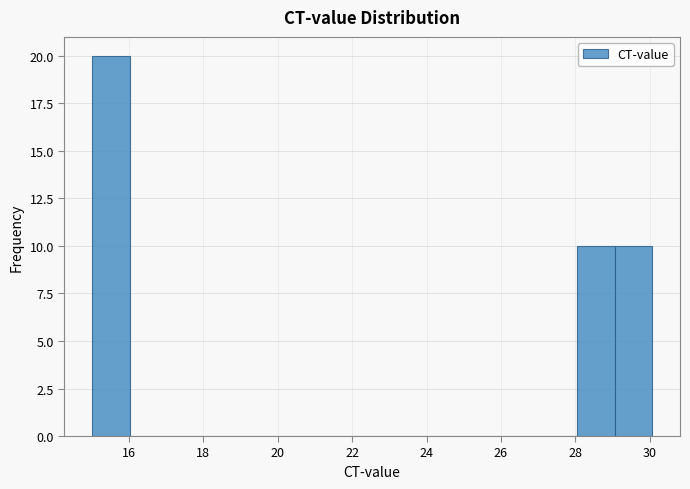

Reading left to right, transcribe this chart: for each bar, give the range it covers on the x-axis and its height. Neither the bar edges nor the heights are printed on the chart, so give them approximately, as read against the axes.

15 to 16: 20
16 to 17: 0
17 to 18: 0
18 to 19: 0
19 to 20: 0
20 to 21: 0
21 to 22: 0
22 to 23: 0
23 to 24: 0
24 to 25: 0
25 to 26: 0
26 to 27: 0
27 to 28: 0
28 to 29: 10
29 to 30: 10